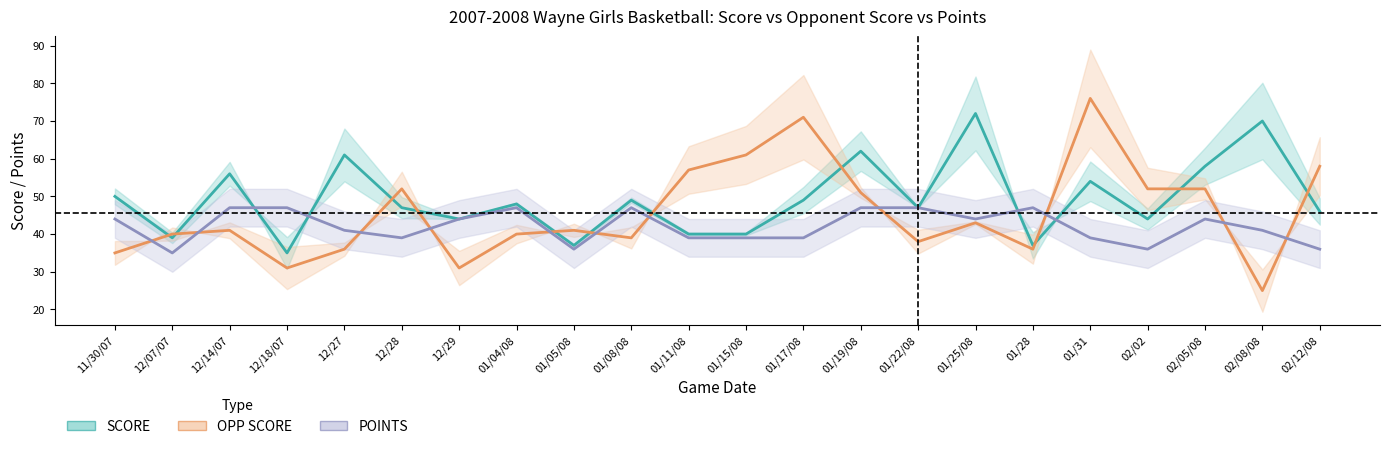

After their last crossing, which series has the higher values: OPP SCORE or SCORE?

OPP SCORE